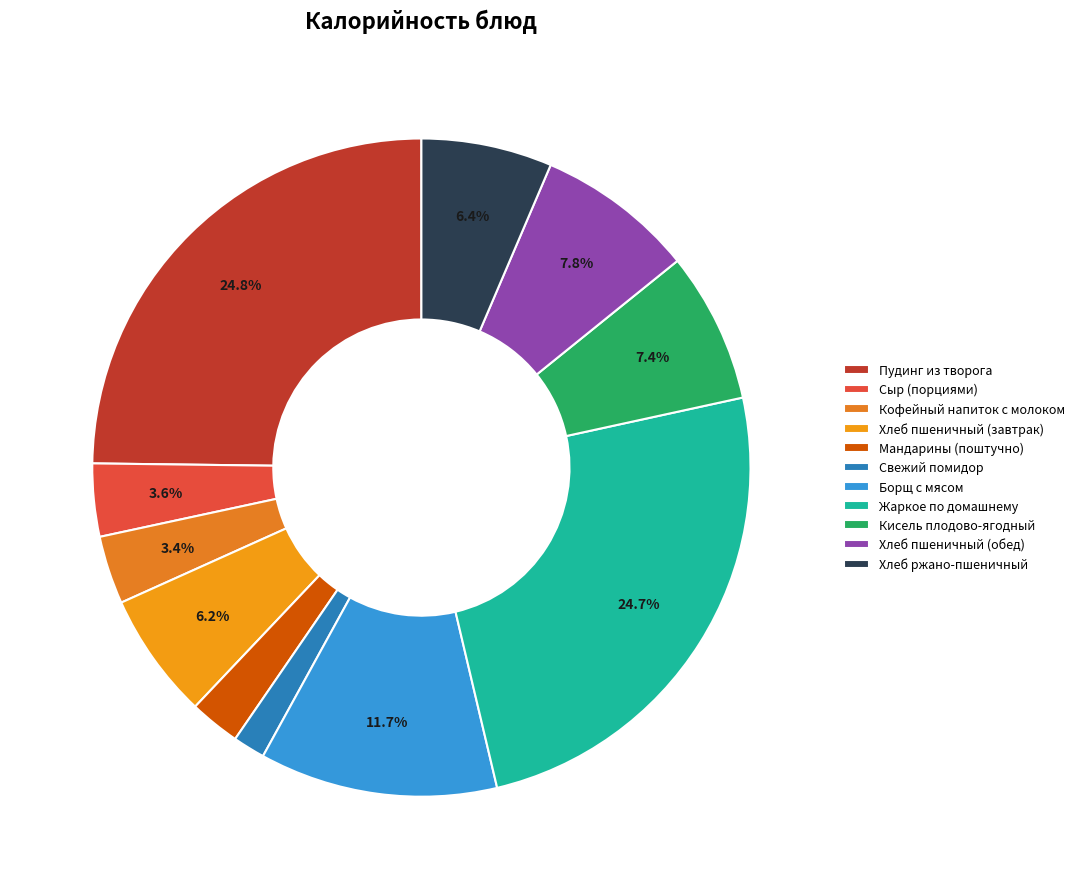

To the nearest percent, what portion does Свежий помидор represent?

2%